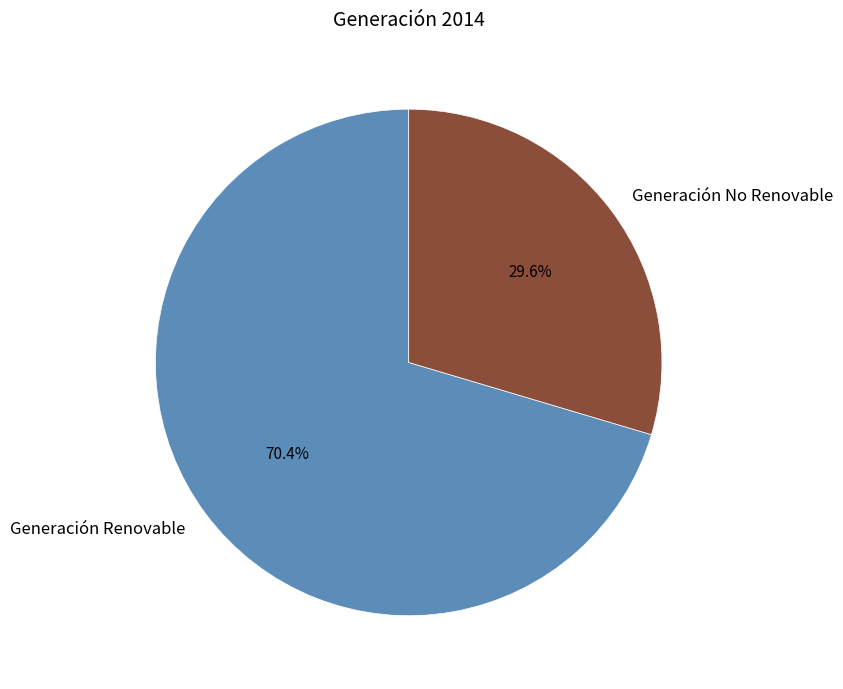

Rank the categories by value from lowest to highest.

Generación No Renovable, Generación Renovable